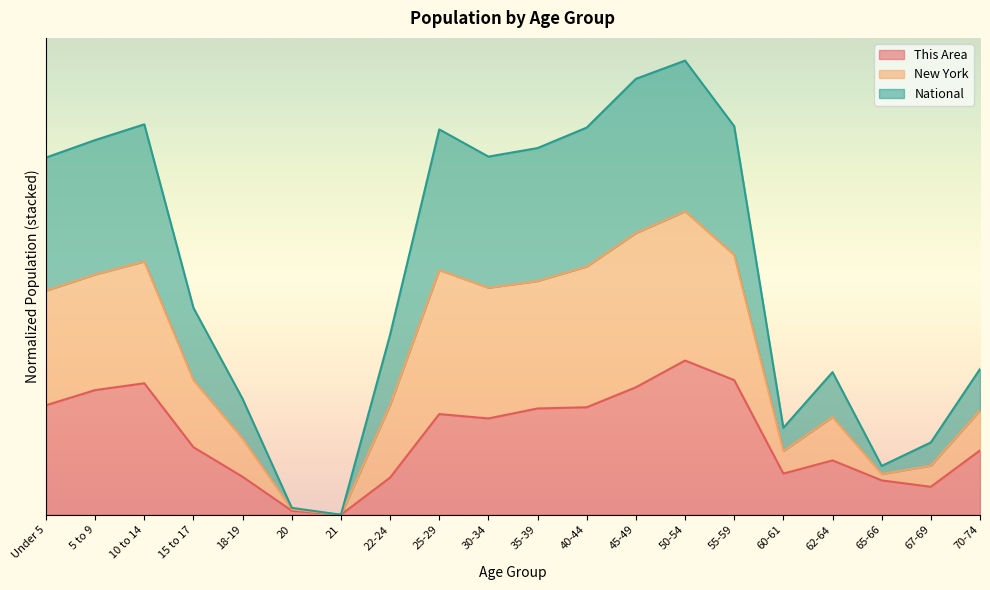

How many lines are shown in the chart?

3